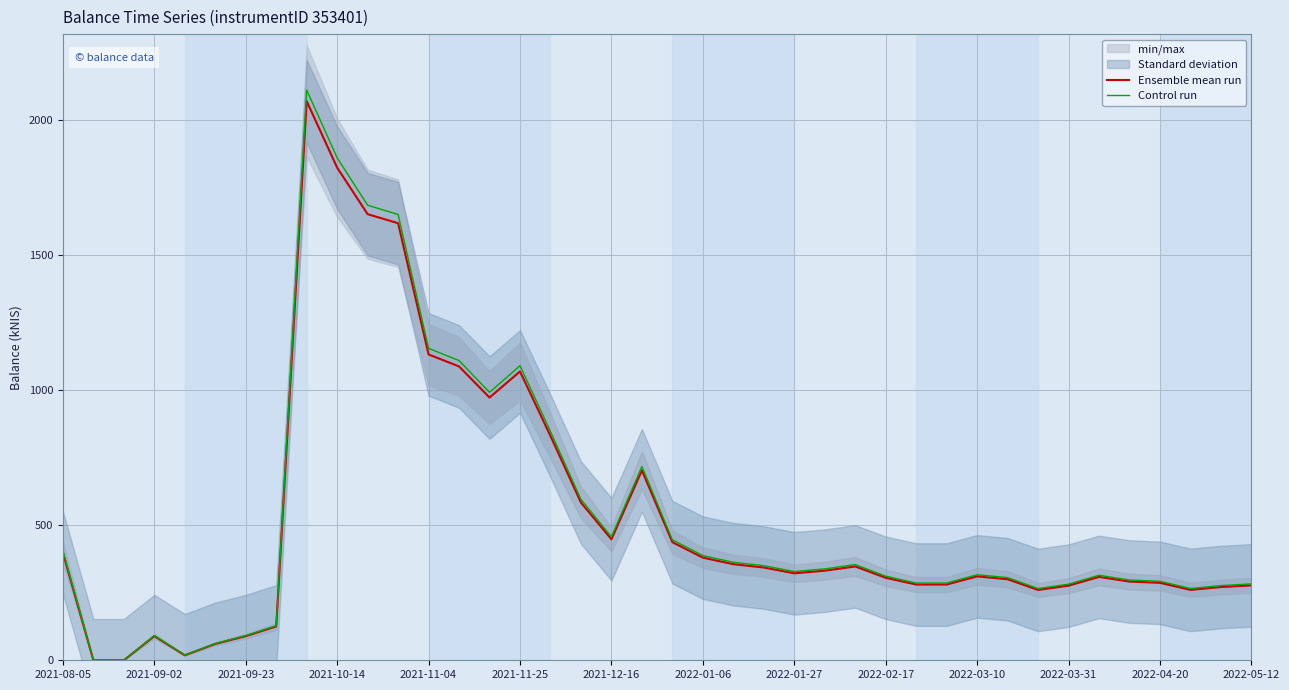

At 38, list the series in order from largest to smallest.

Control run, Ensemble mean run